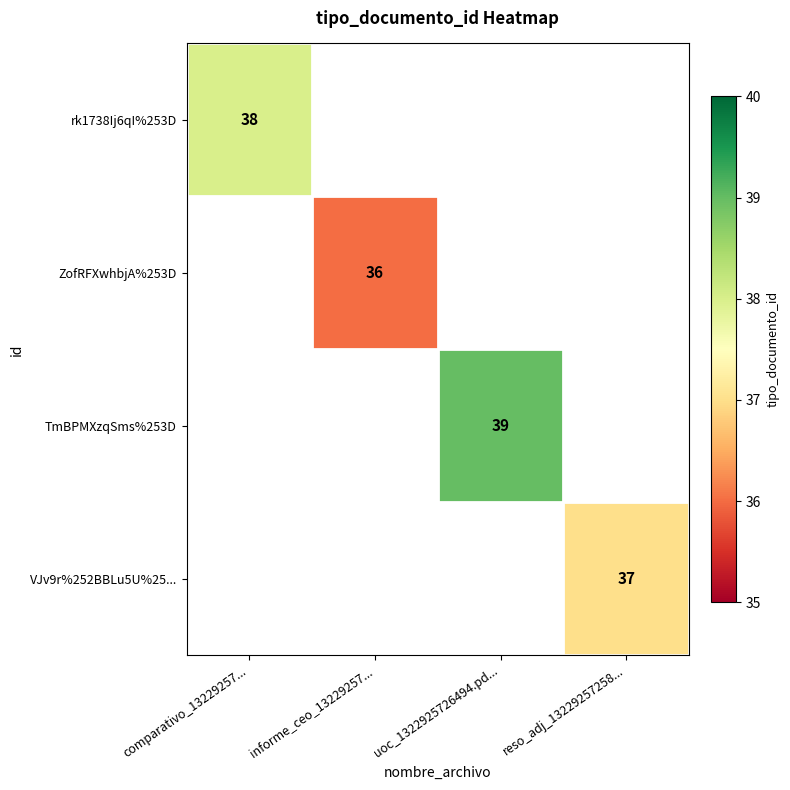

Is the value of rk1738Ij6qI%253D at reso_adj_13229257258... greater than the value of TmBPMXzqSms%253D at uoc_1322925726494.pd...?

No